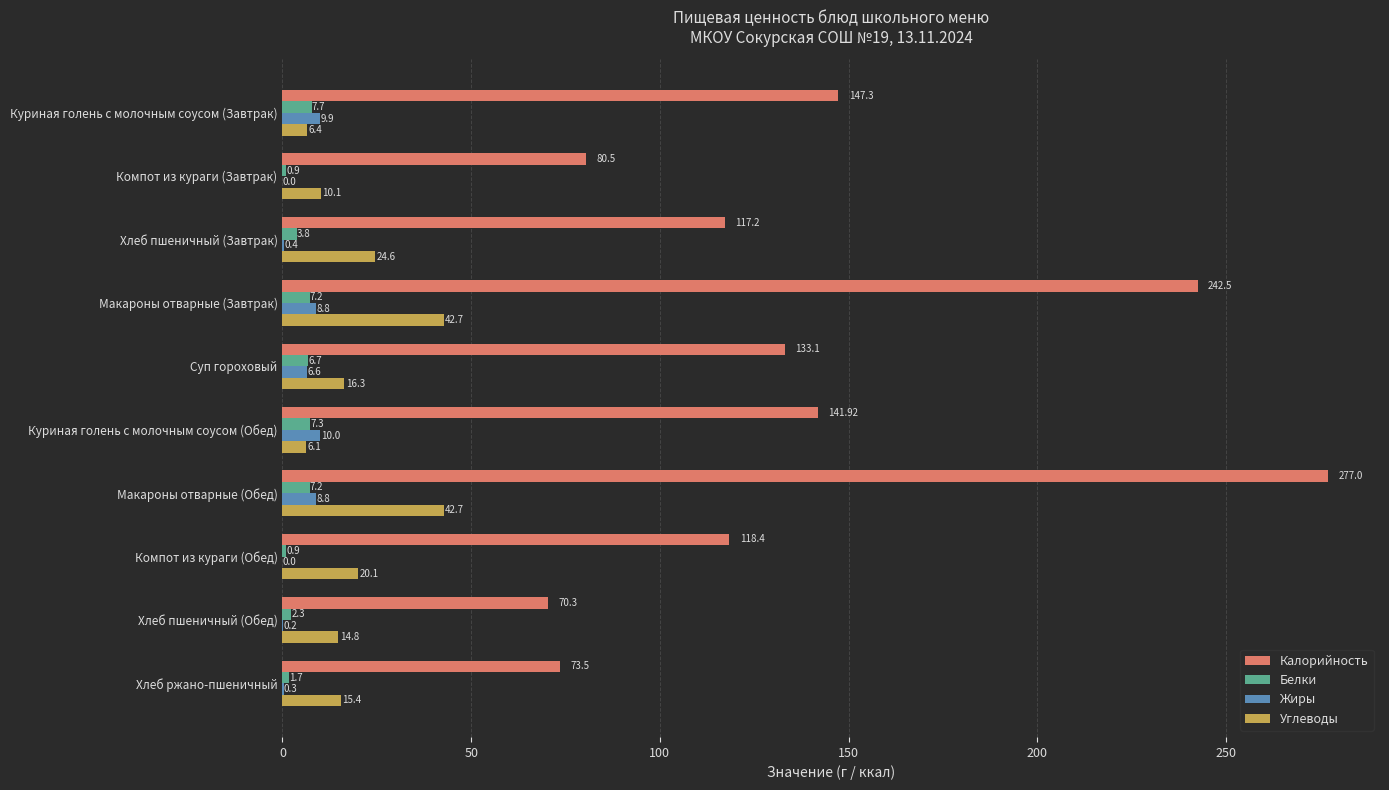

What is the sum of all Углеводы values?

199.2